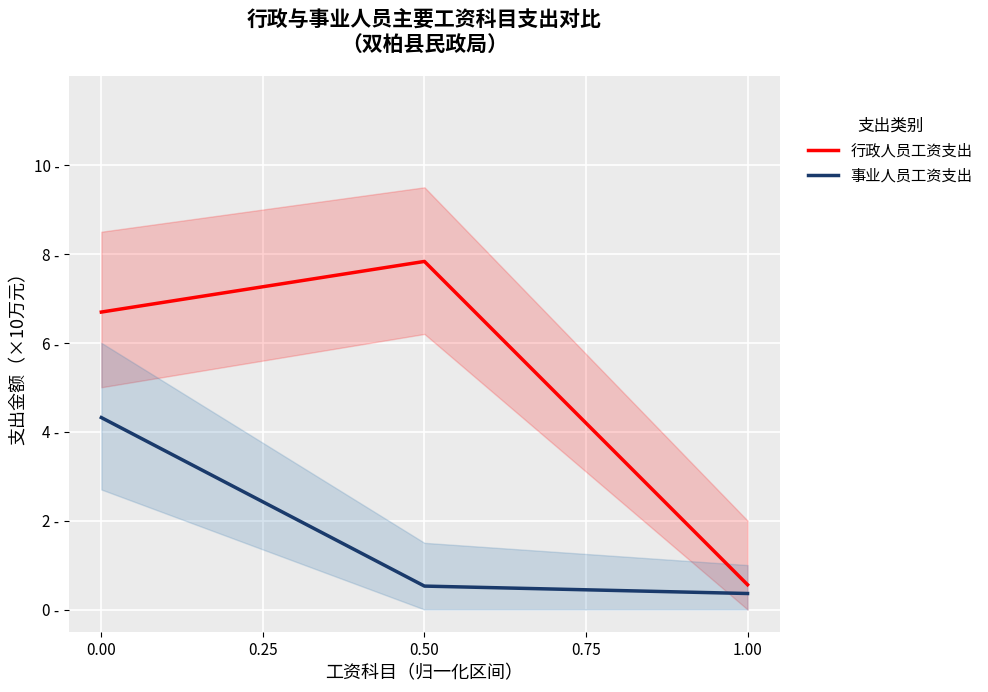

Rank the series at 0.50 from highest to lowest value.

行政人员工资支出, 事业人员工资支出